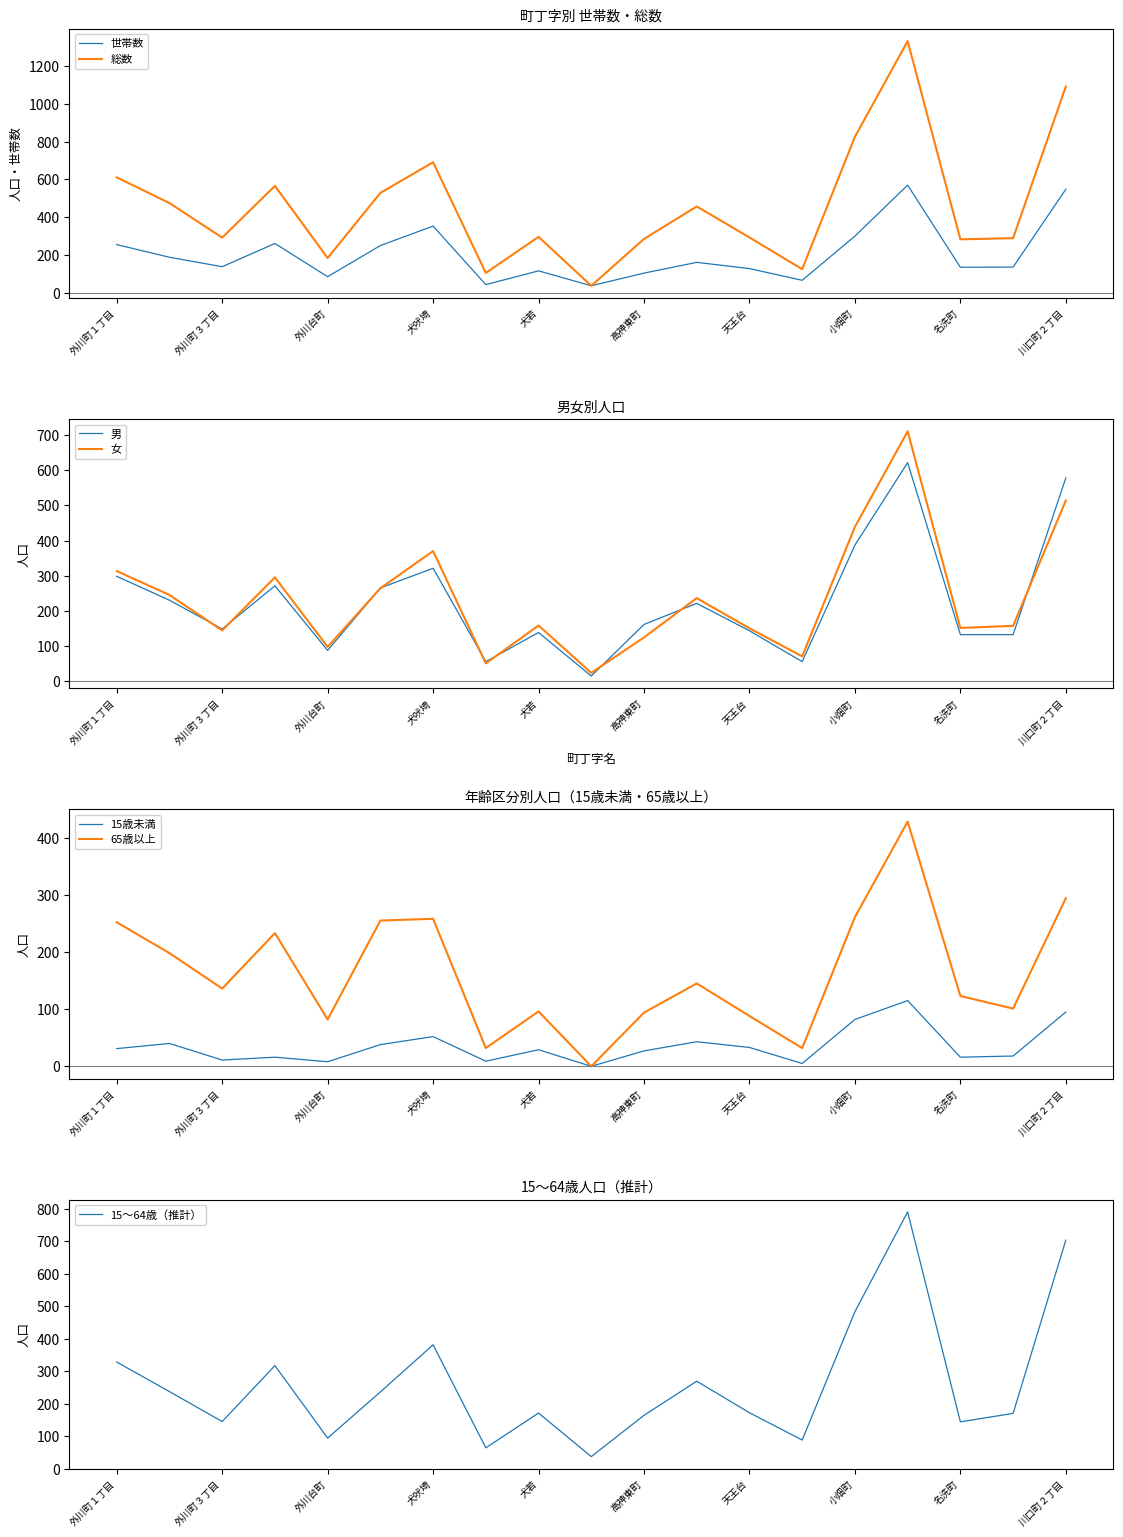

At which label does 15歳未満 first exceed 29?

外川町１丁目